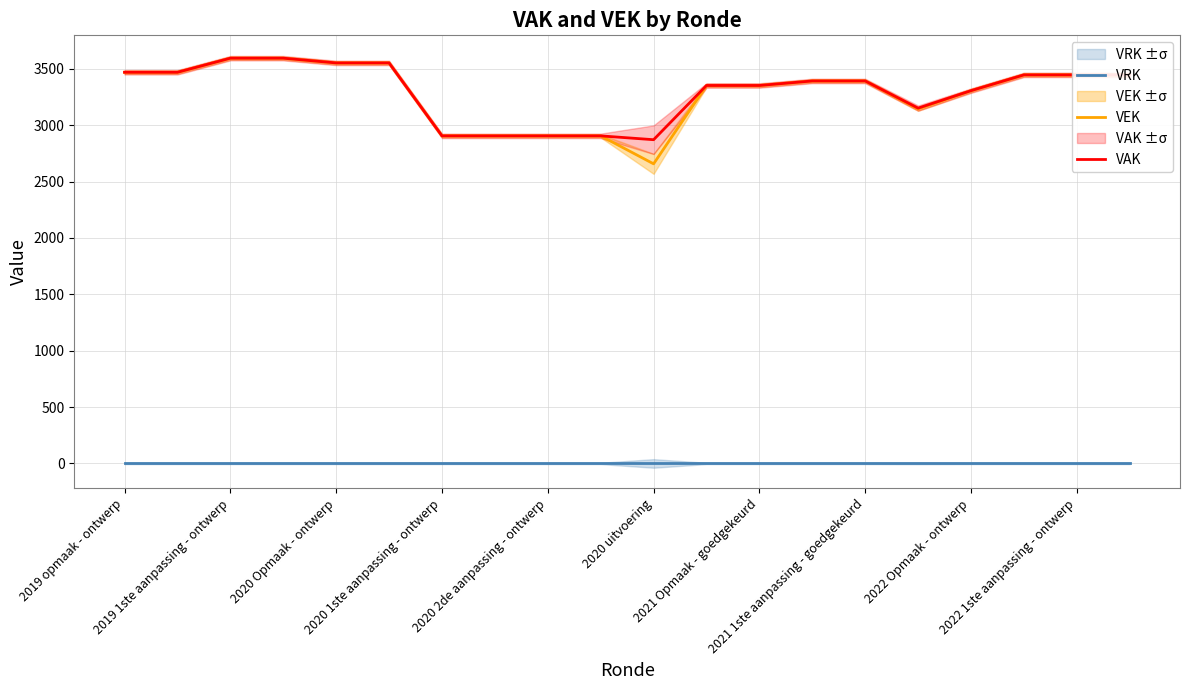

True or false: VRK and VAK cross at least once.

False